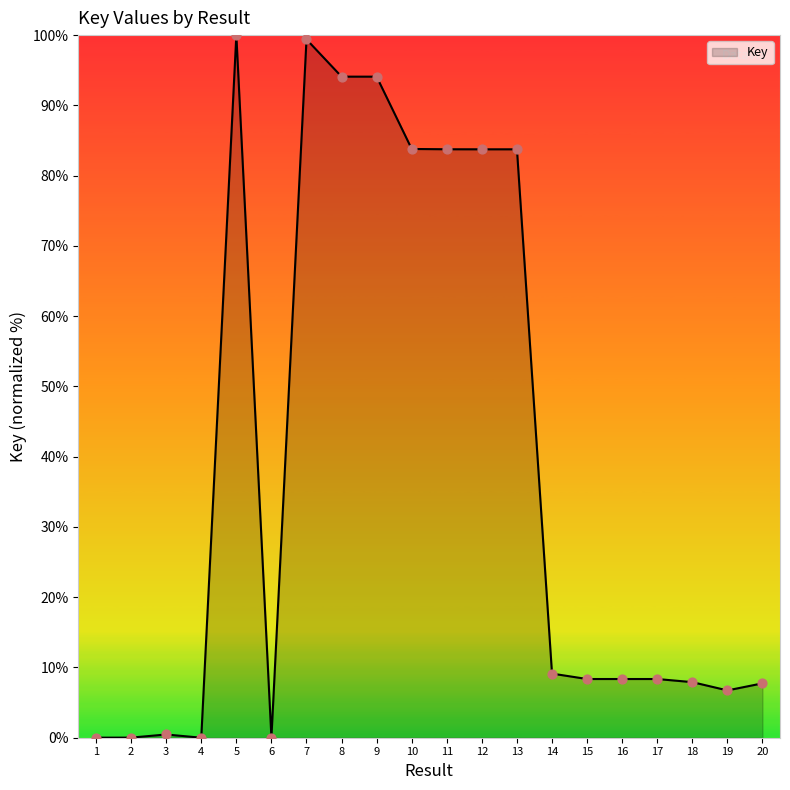

What is the change in value from 1 to 18?

+7.9